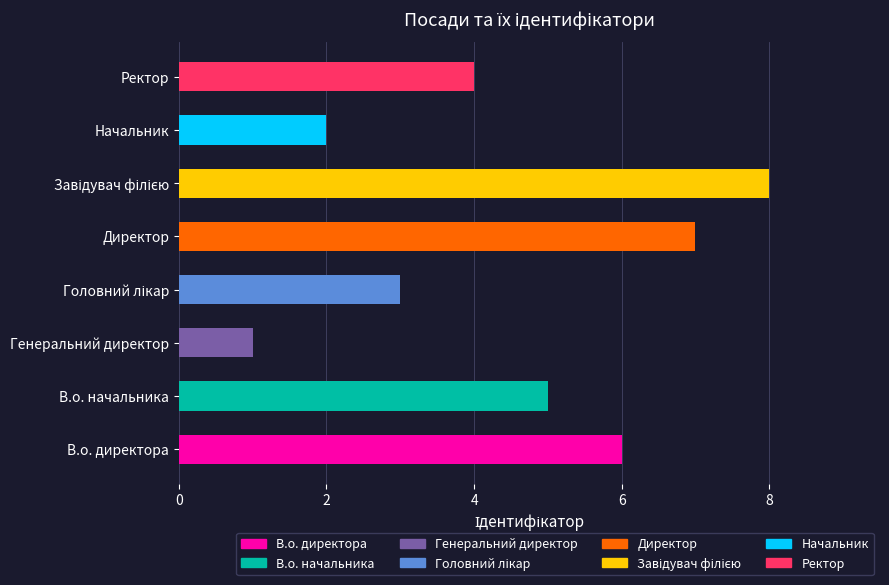

Is it true that the value at Начальник is 2?

True